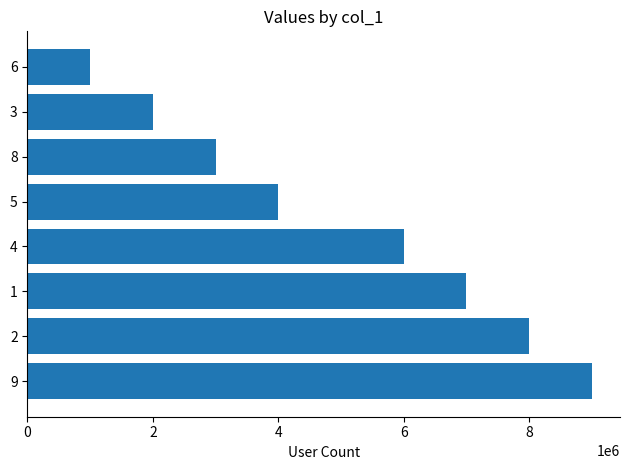

What is the ratio of the value at 1 to the value at 6?

7.0